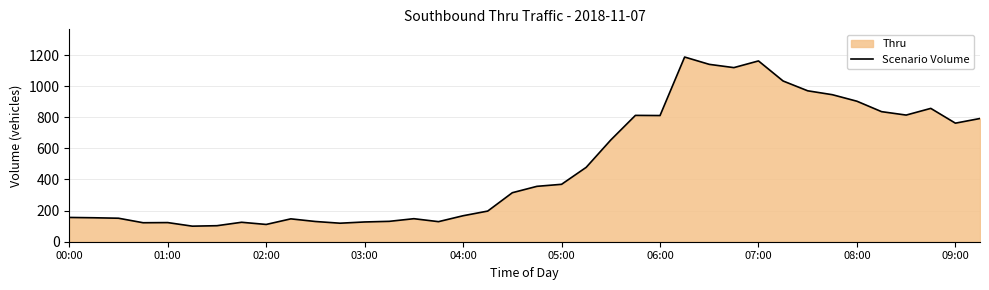

The chart shows a value of 369 at 05:00. True or false?

True